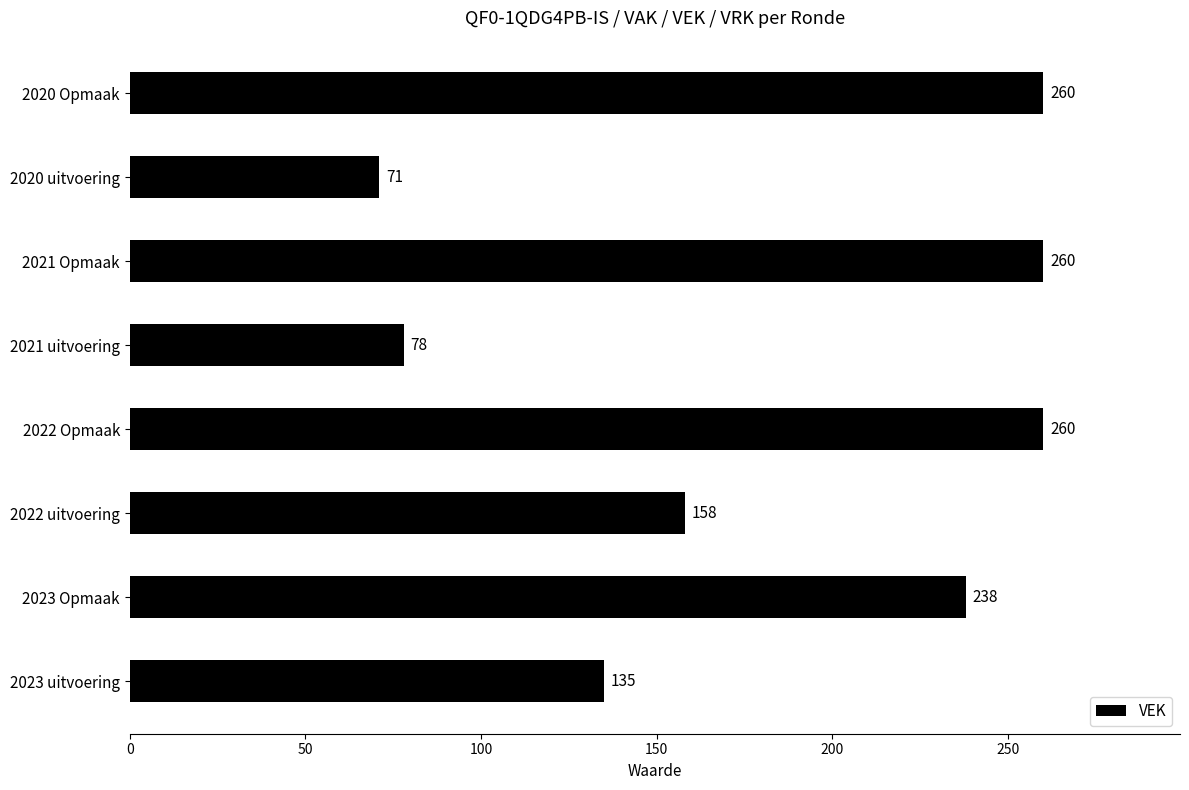

How many values are between 135 and 260?

6